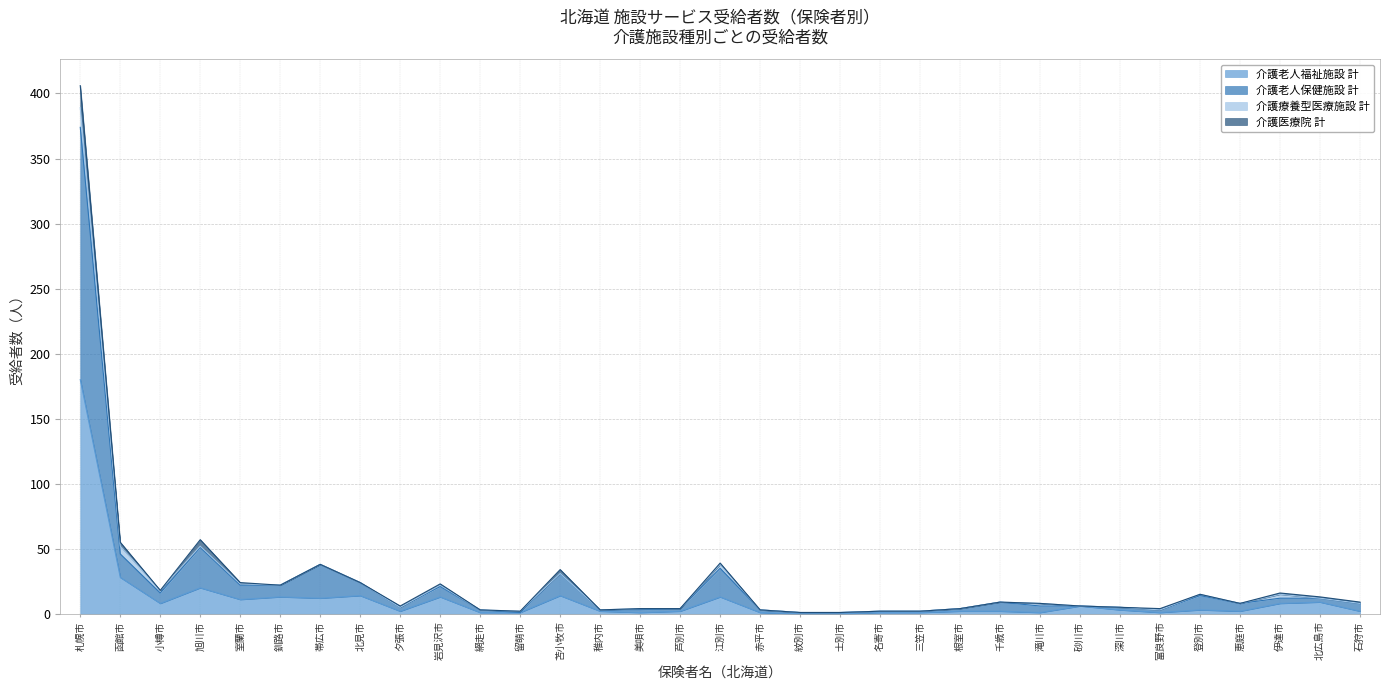

What is the greatest value displayed?

374